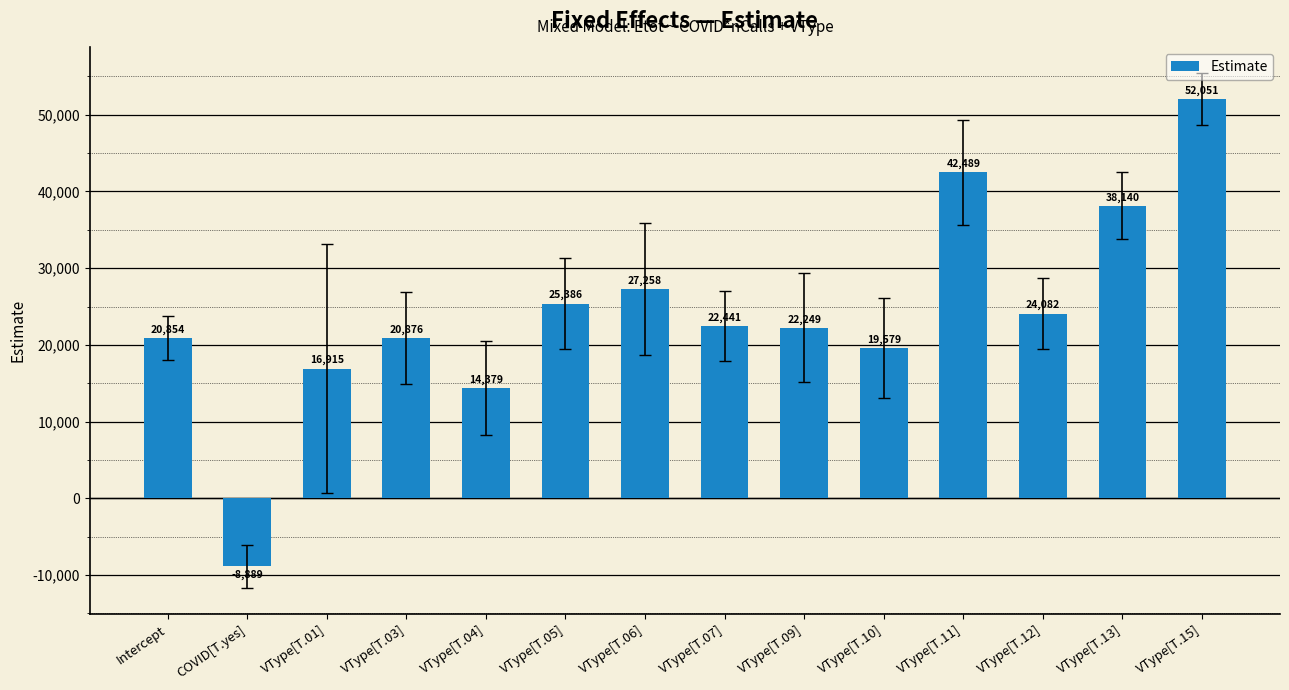

How many bars are there in total?

14